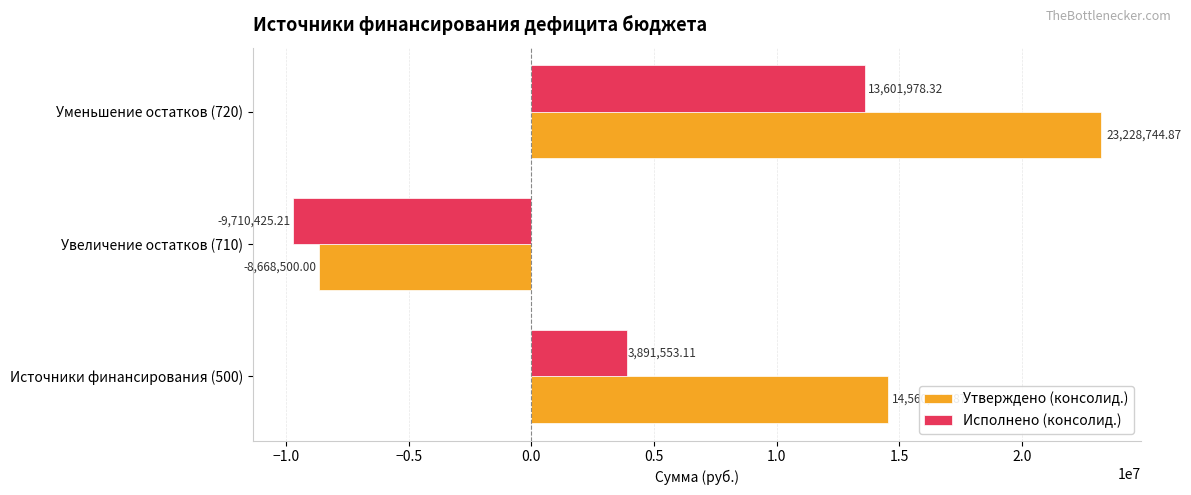

Rank the categories by Исполнено (консолид.) value from lowest to highest.

Увеличение остатков (710), Источники финансирования (500), Уменьшение остатков (720)